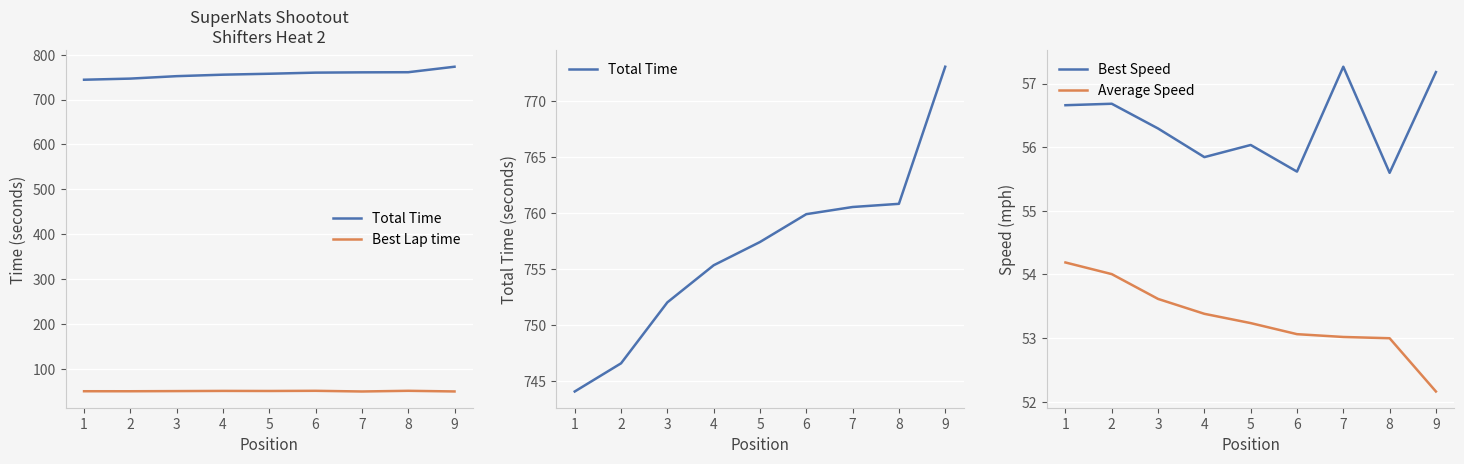

Is the value of Average Speed at 9 greater than the value of Best Speed at 8?

No